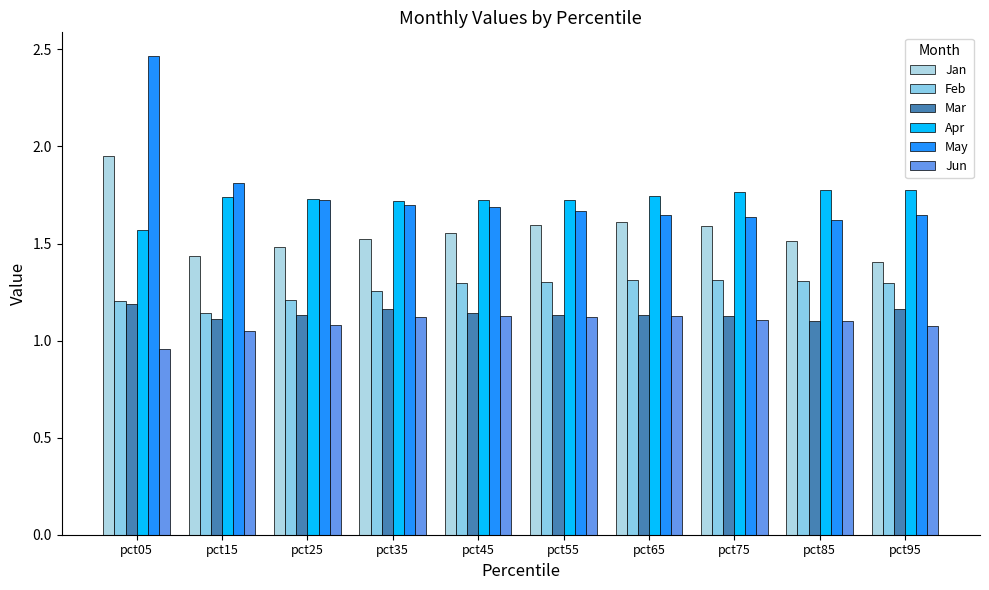

Rank the categories by Apr value from lowest to highest.

pct05, pct35, pct45, pct55, pct25, pct15, pct65, pct75, pct95, pct85